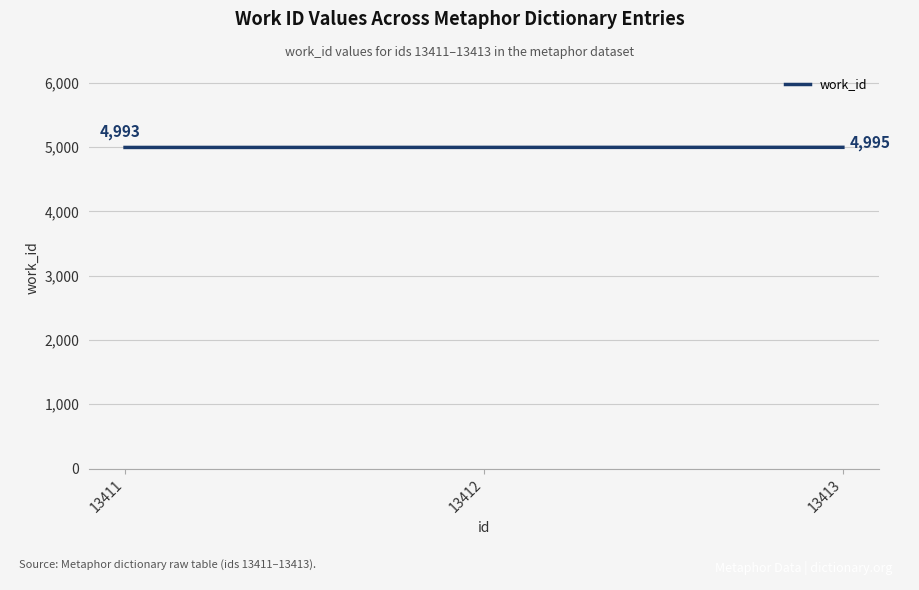

Count the values in the range 4993 to 4995.

3